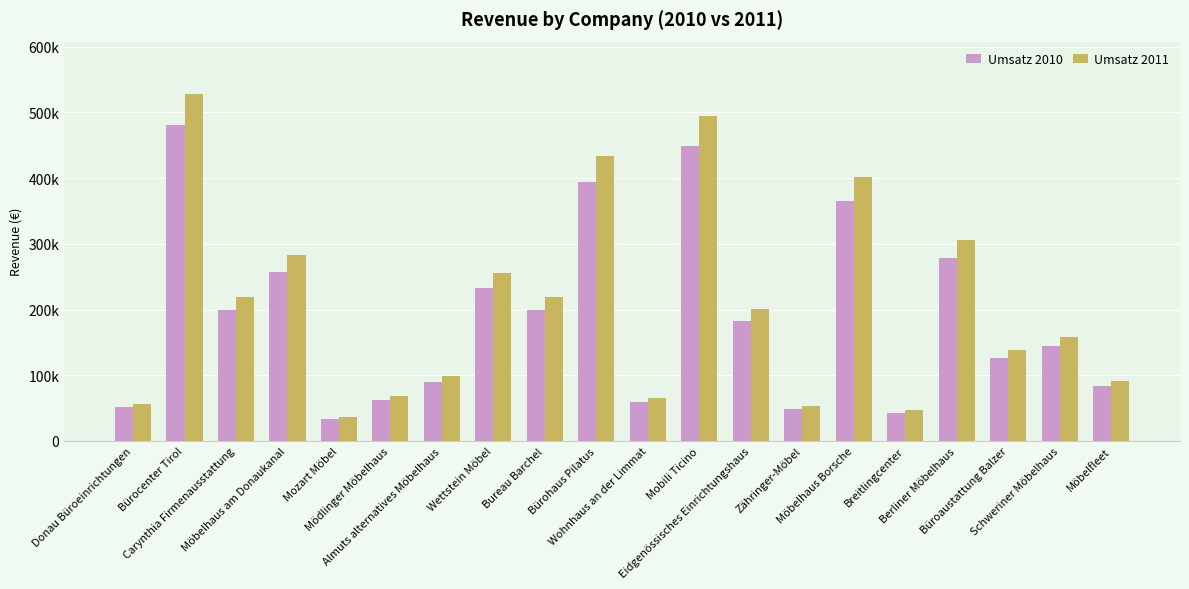

What are all the series names shown in the legend?

Umsatz 2010, Umsatz 2011